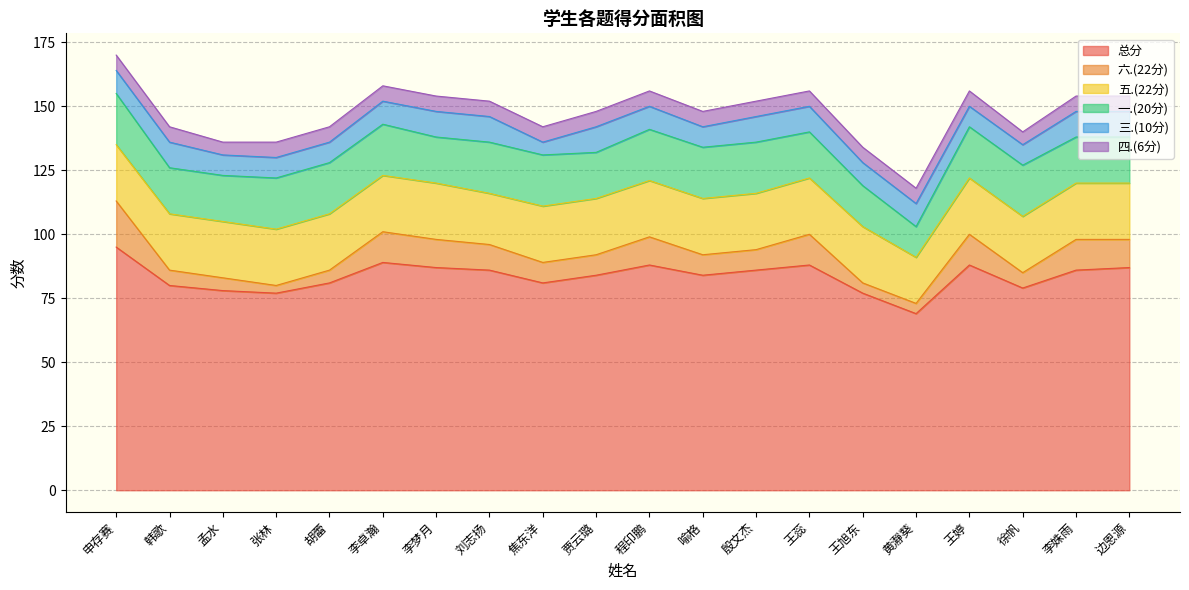

Rank the series at 胡蕾 from highest to lowest value.

总分, 五.(22分), 一.(20分), 三.(10分), 四.(6分), 六.(22分)